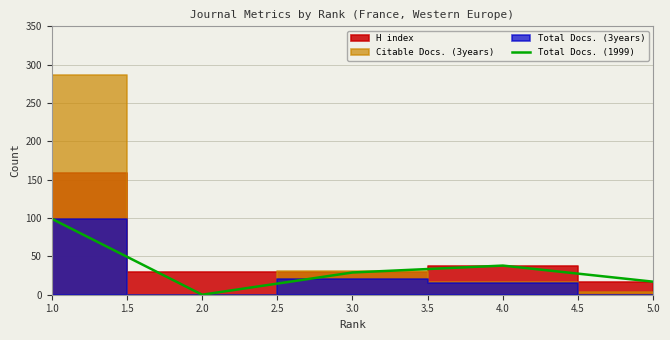

The chart shows a value of 13 at 3.0. True or false?

False